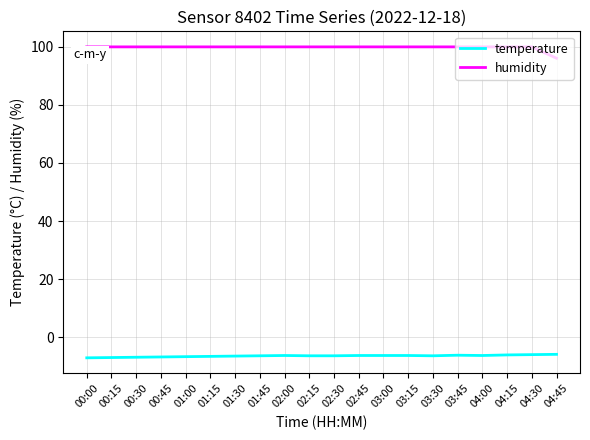

What position from the left is 02:00?

9